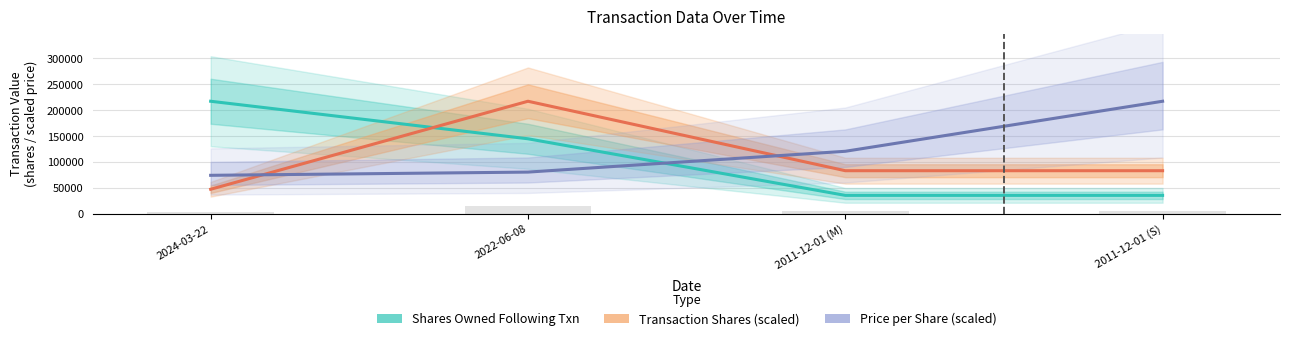

What value does the Price per Share (scaled) series have at 2024-03-22?

74321.8